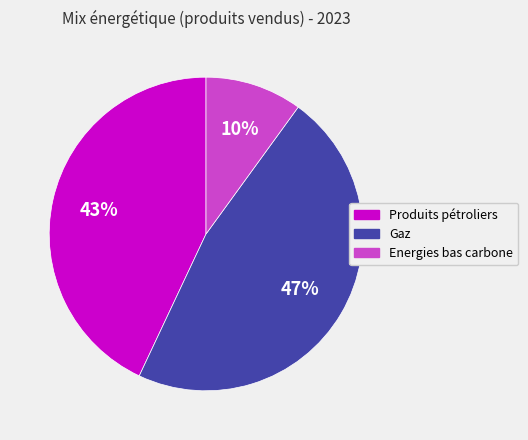

To the nearest percent, what is the difference between the Produits pétroliers and Energies bas carbone slice percentages?

33%